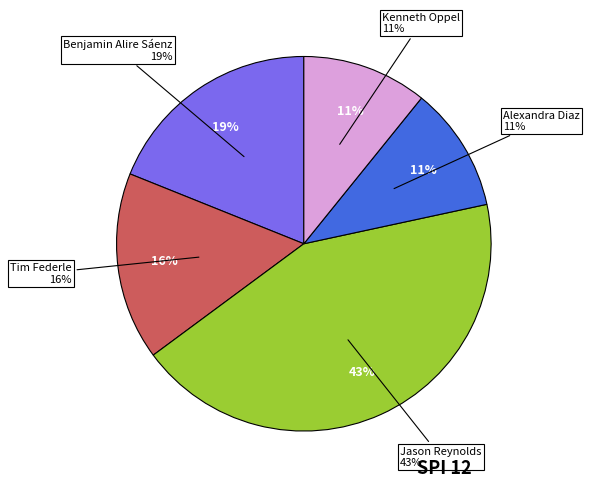

How many segments does this pie chart have?

5